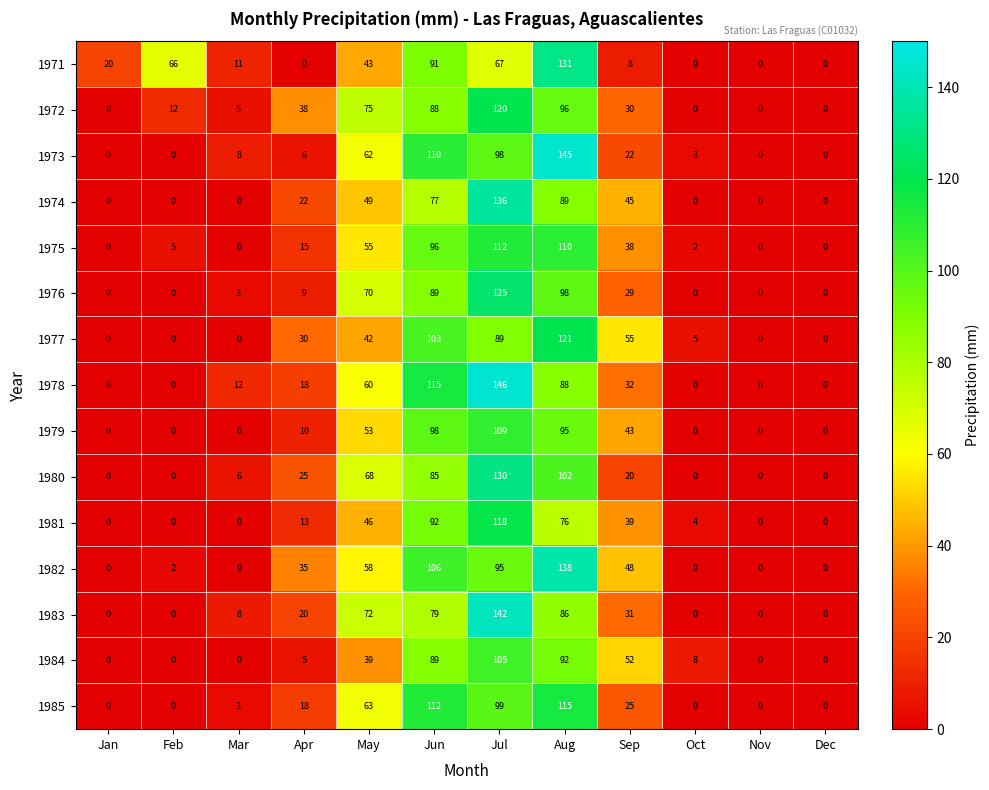

What is the difference between the maximum and minimum values in the 1974 series?

136